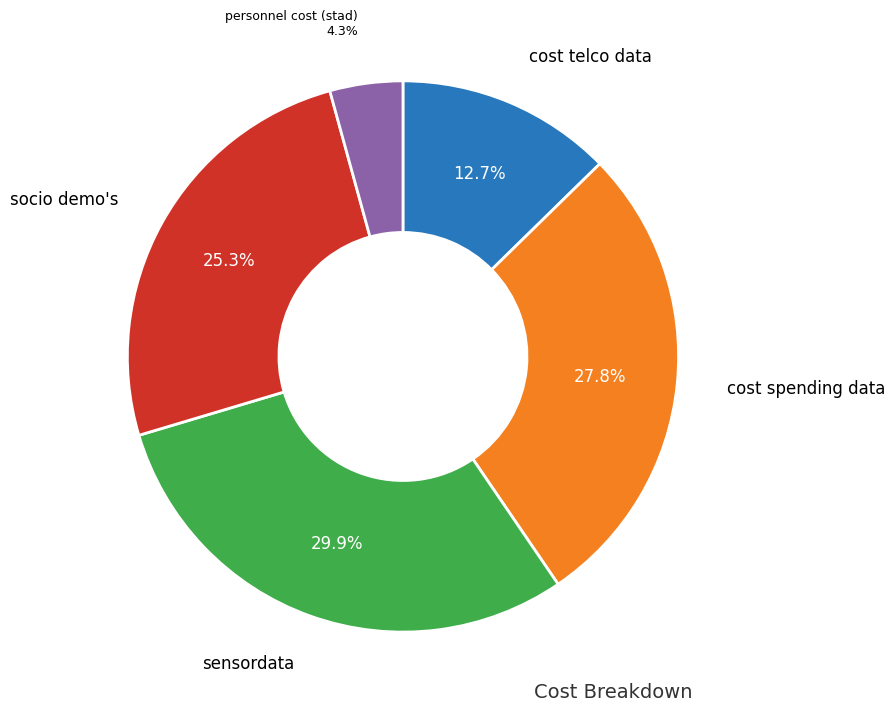

To the nearest percent, what portion does sensordata represent?

30%